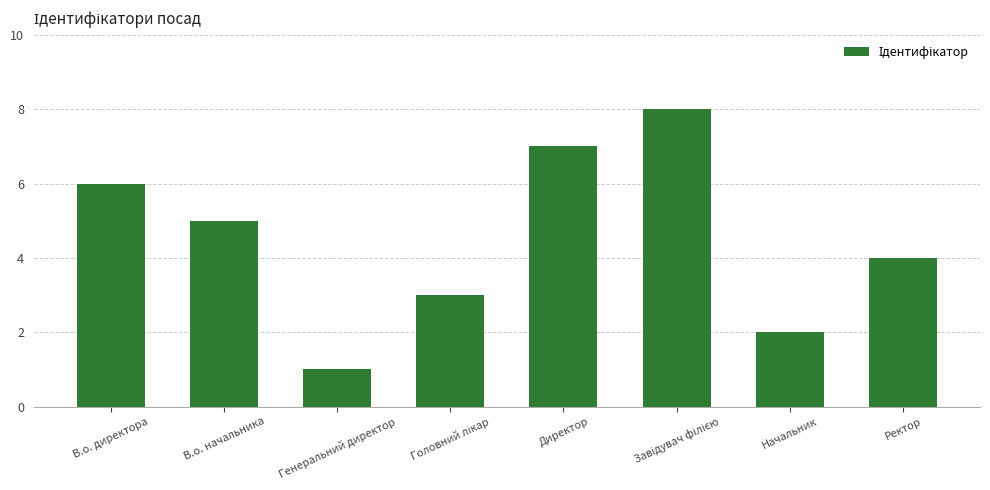

What is the difference between the maximum and minimum values?

7